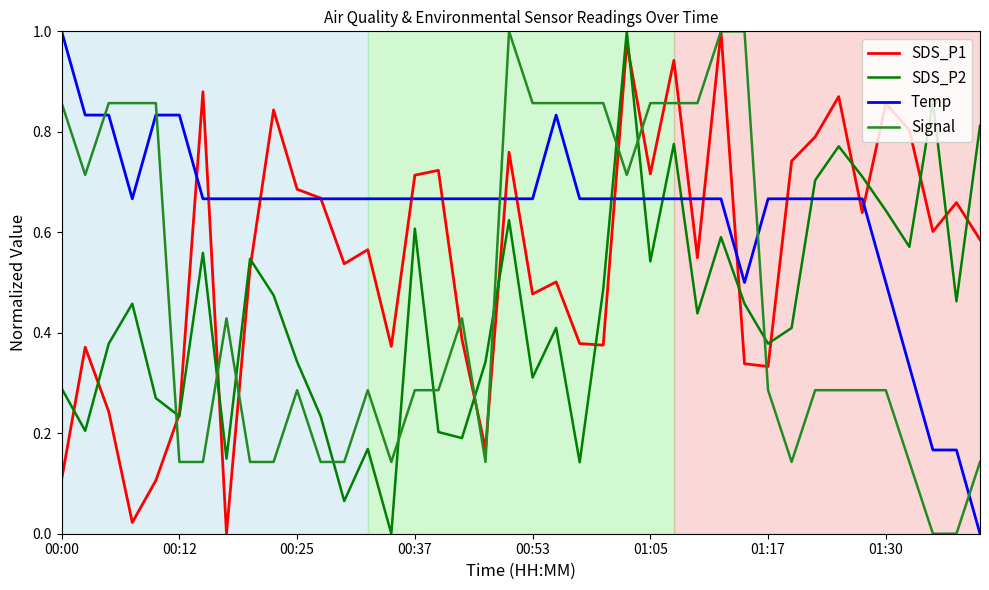

How many intersections are there between Signal and SDS_P2?

11